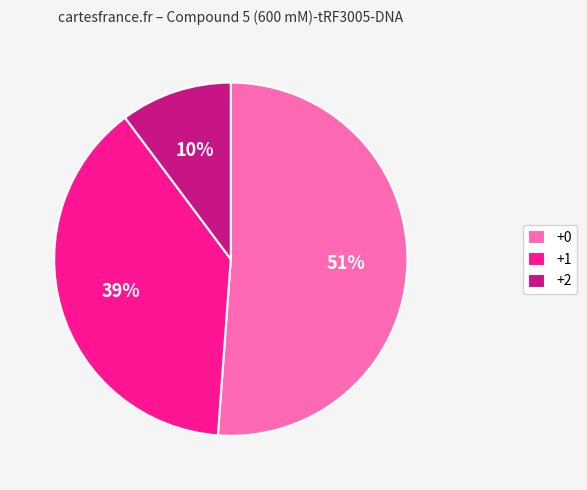

How many slices are in this pie chart?

3